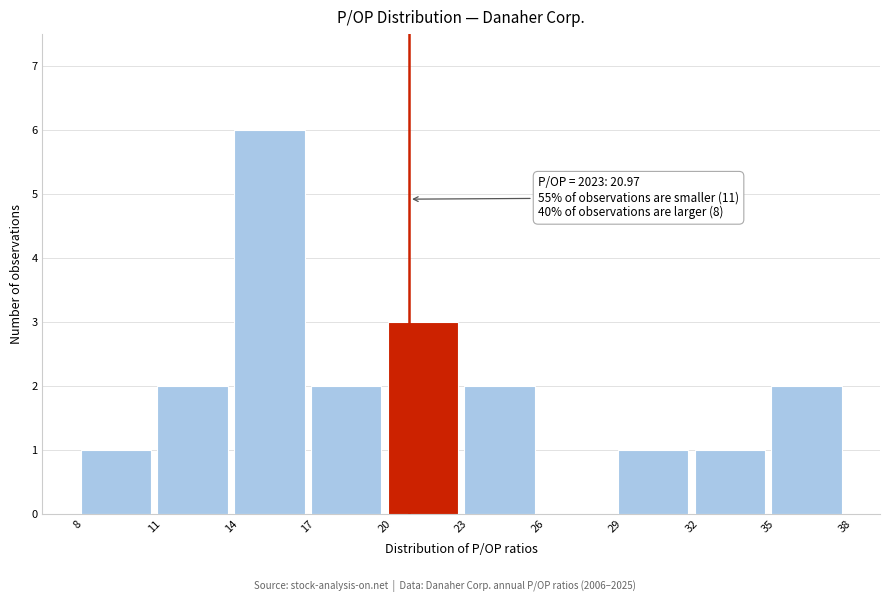

Which range on the x-axis has the tallest bar?

14 to 17